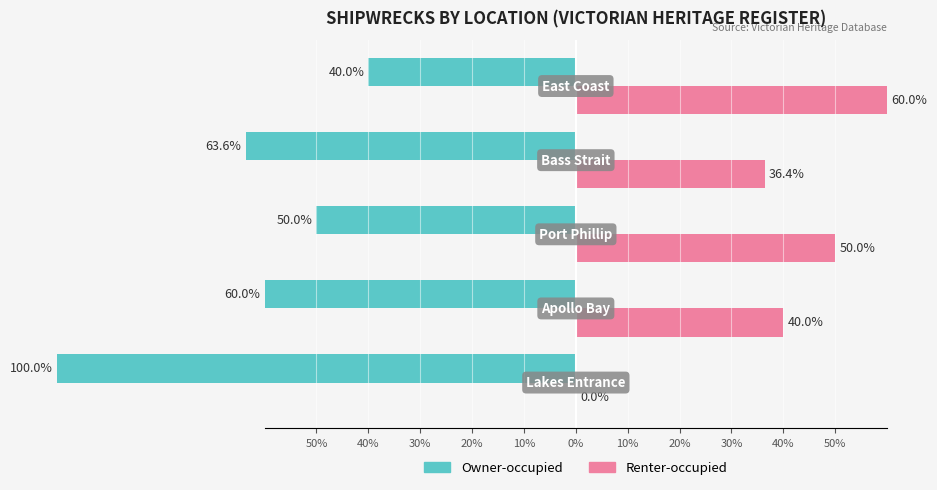

Which has a higher value, 10% or 30%?

10%